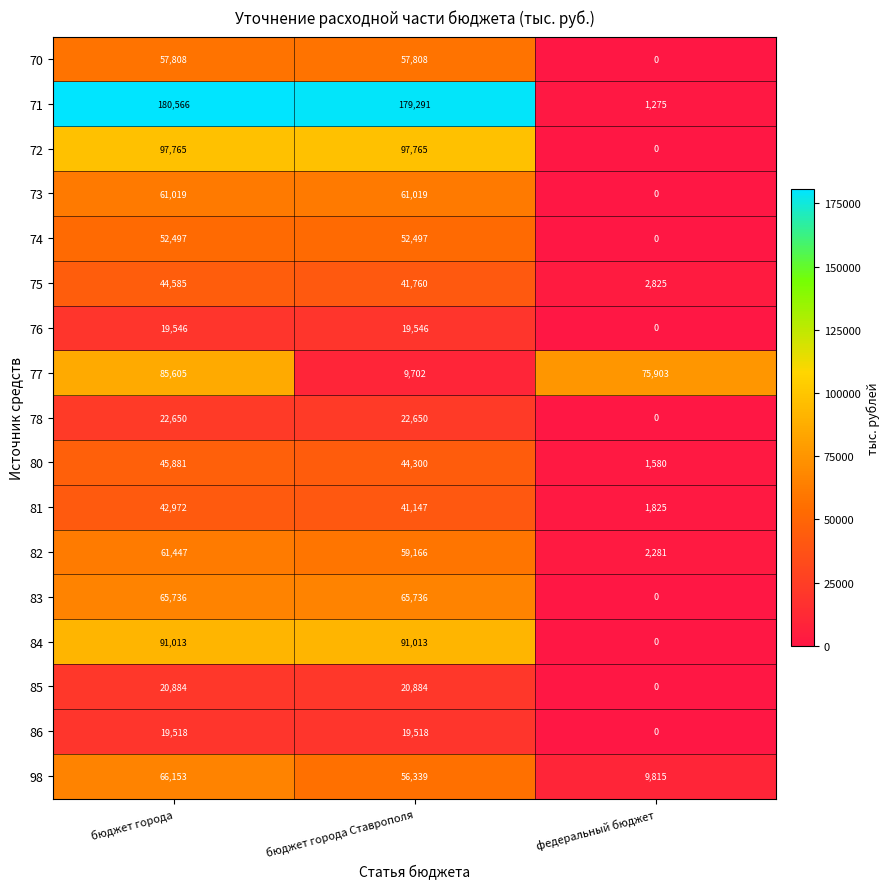

Which series has the widest spread of values?

71